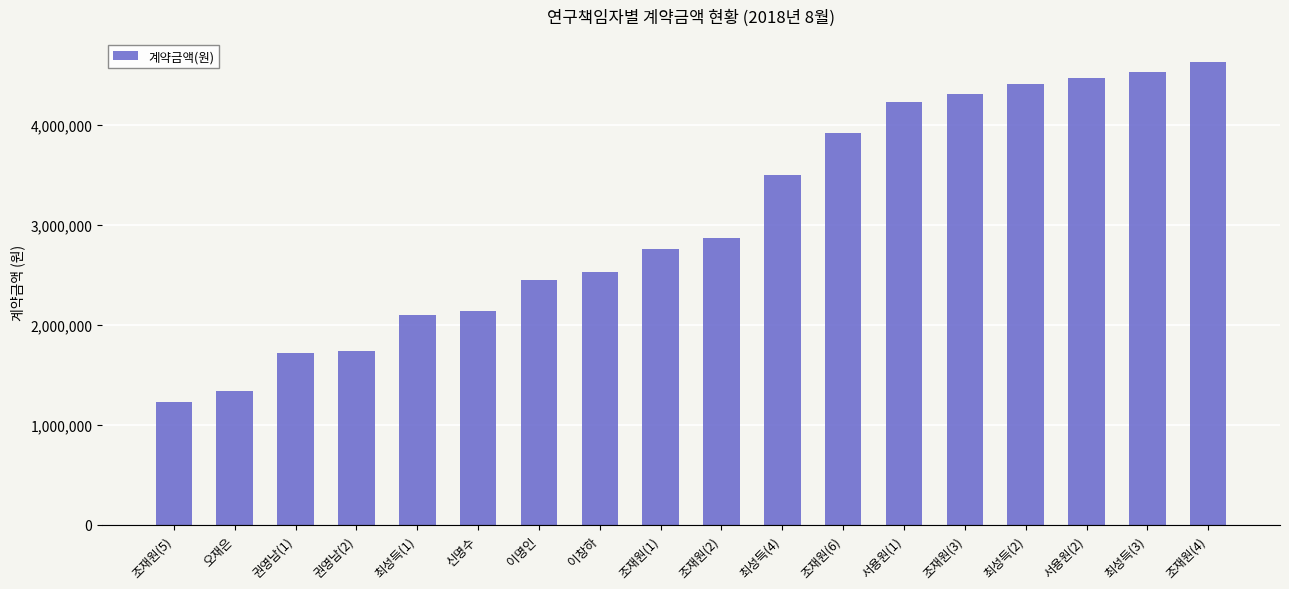

How many bars are there in total?

18